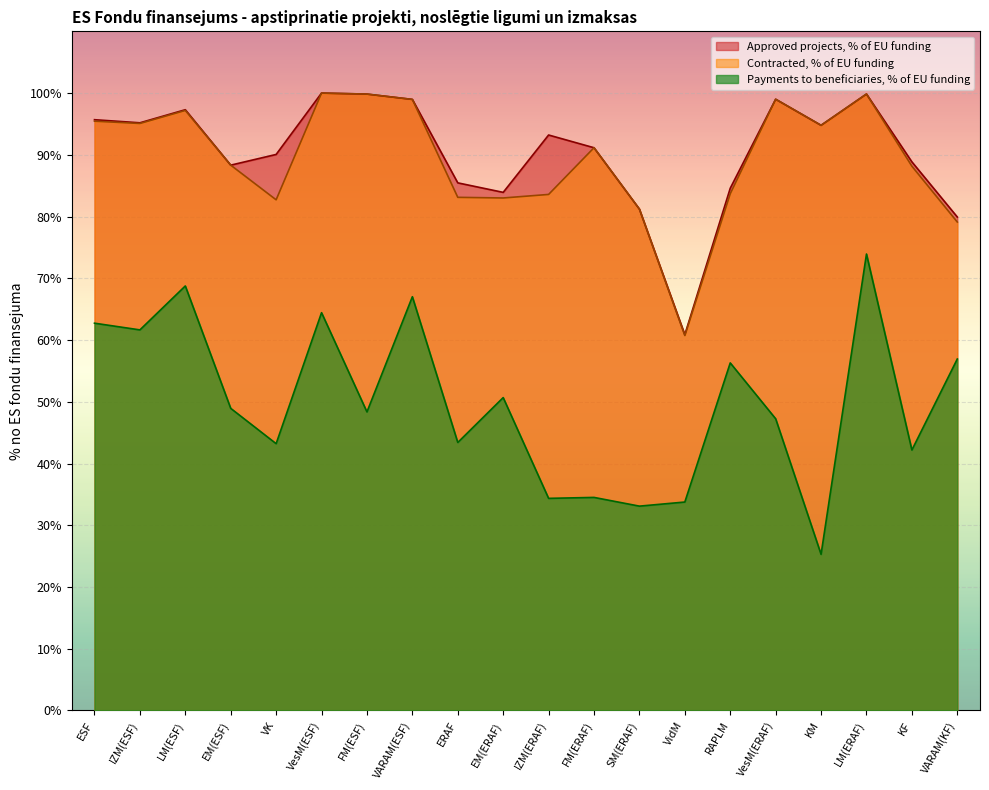

What is the approximate value of Payments to beneficiaries, % of EU funding at VesM(ESF)?

64.4